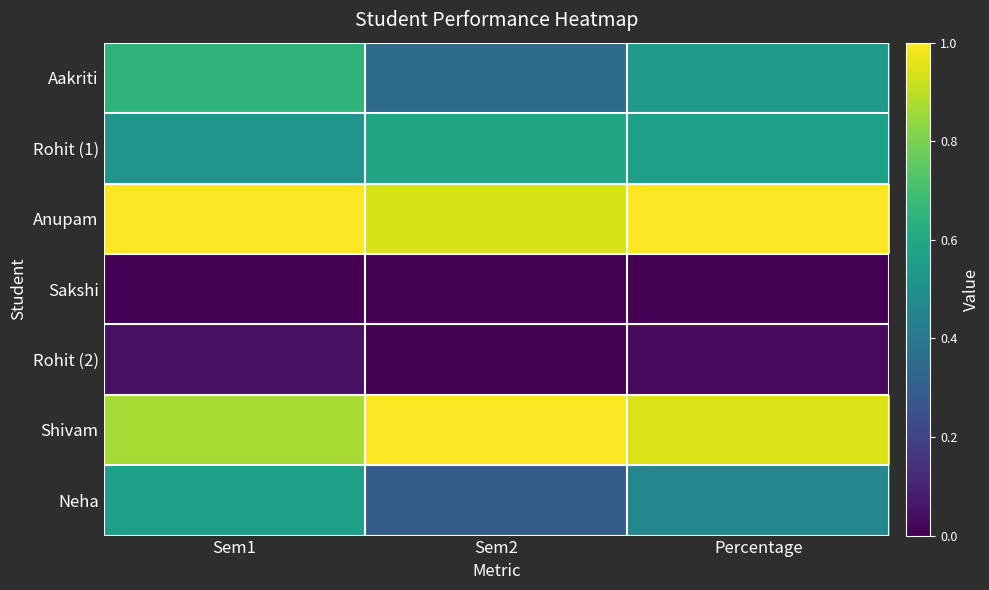

Rank the series at Sem2 from lowest to highest value.

Sakshi, Rohit (2), Neha, Aakriti, Rohit (1), Anupam, Shivam